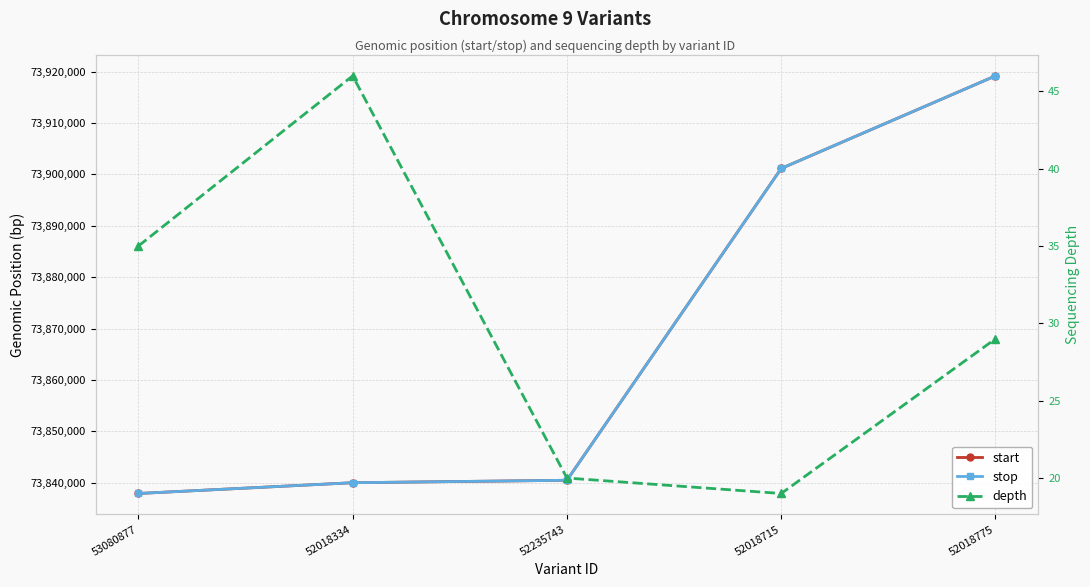

Reading right to left, extract all data points from this chart.

start: 52018775=73919187	52018715=73901159	52235743=73840453	52018334=73839977	53080877=73837880
stop: 52018775=73919188	52018715=73901164	52235743=73840455	52018334=73839978	53080877=73837881
depth: 52018775=29	52018715=19	52235743=20	52018334=46	53080877=35